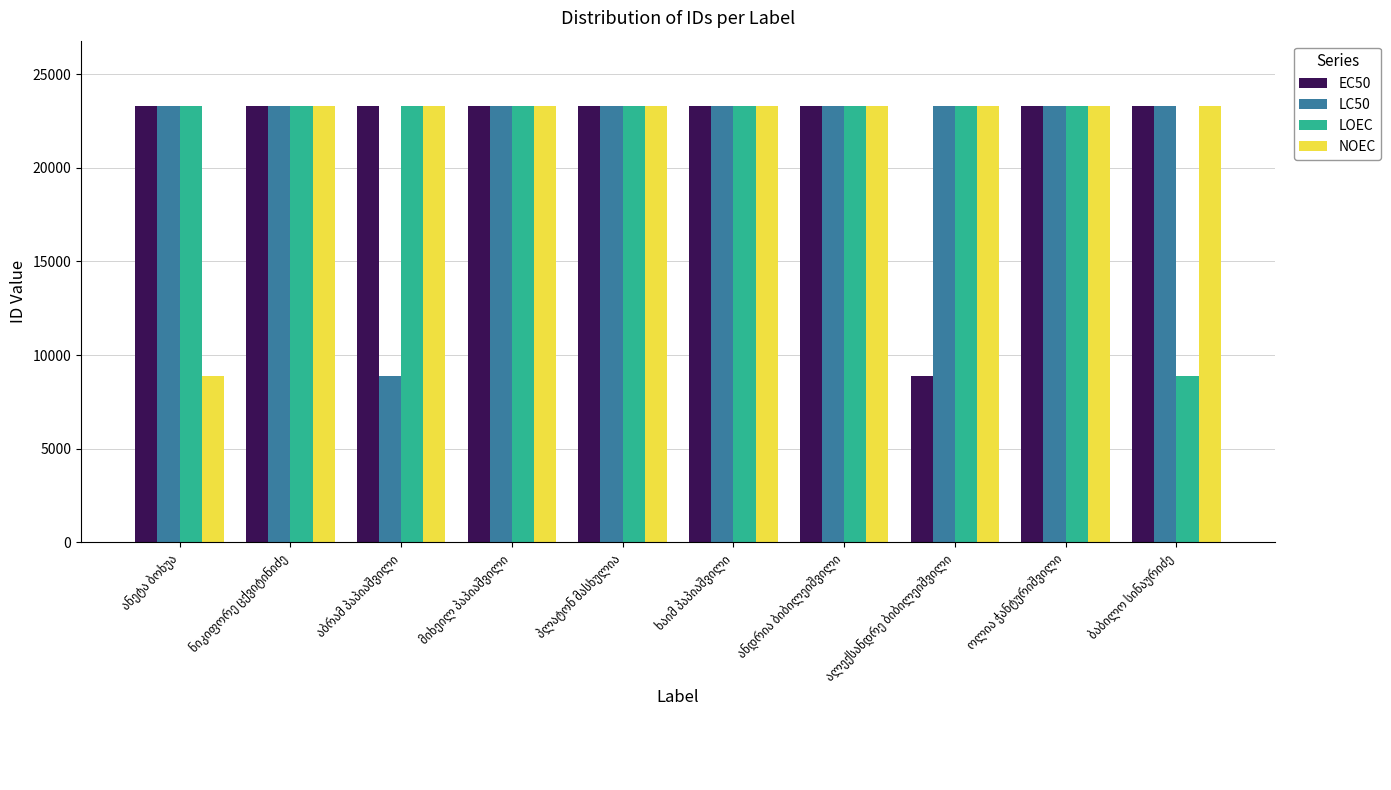

What is the minimum value shown in the chart?

8864